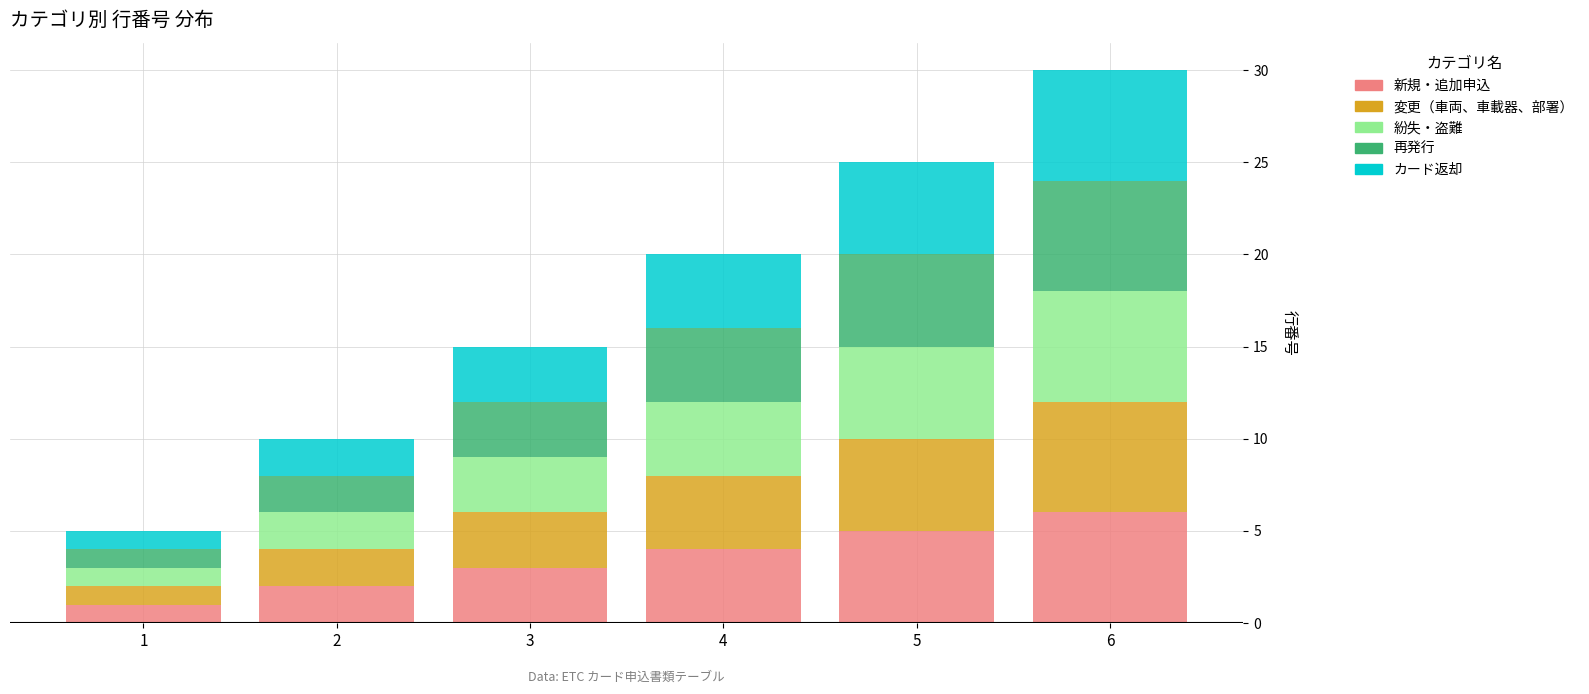

List the labels in order of 新規・追加申込 value, largest first.

6, 5, 4, 3, 2, 1